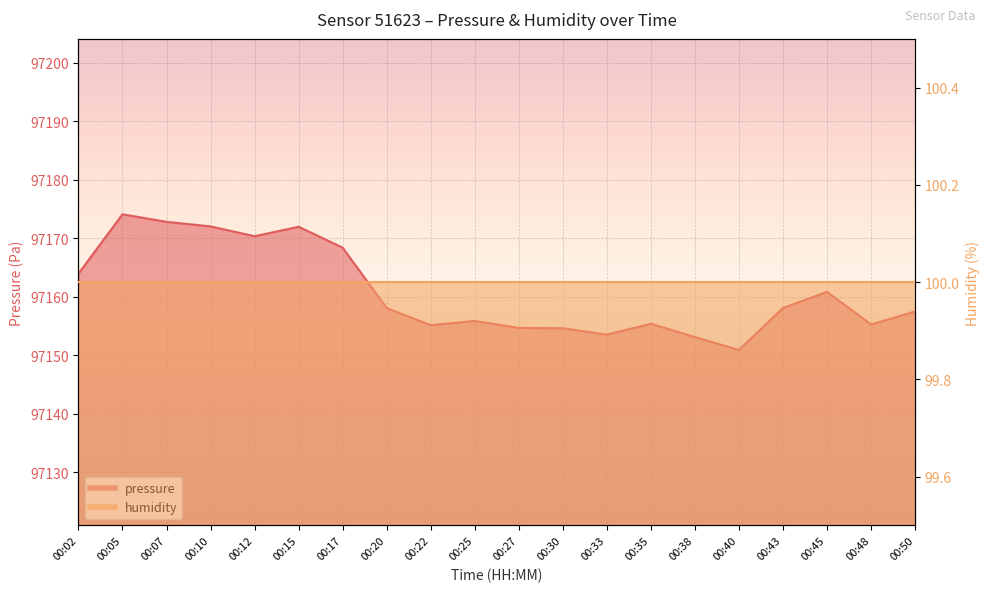

True or false: the data shows 97160.9 at 00:45.

True